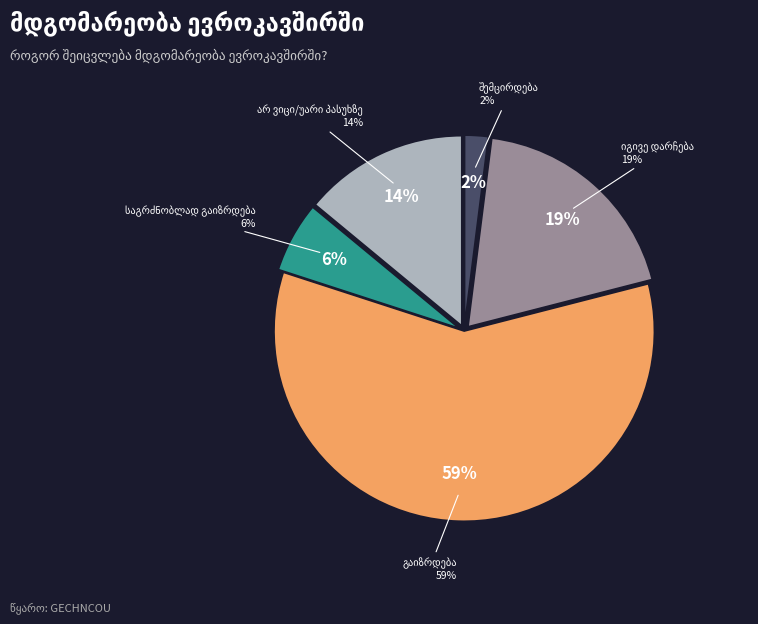

True or false: საგრძნობლად შემცირდება accounts for 13% of the total.

False